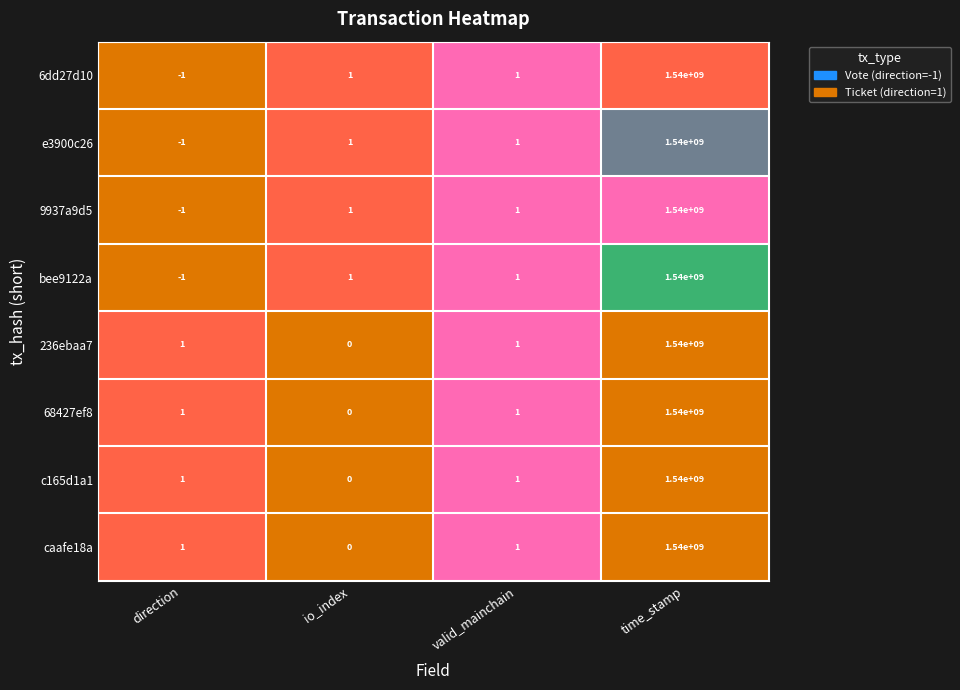

The value of c165d1a1 at direction is 1. True or false?

True